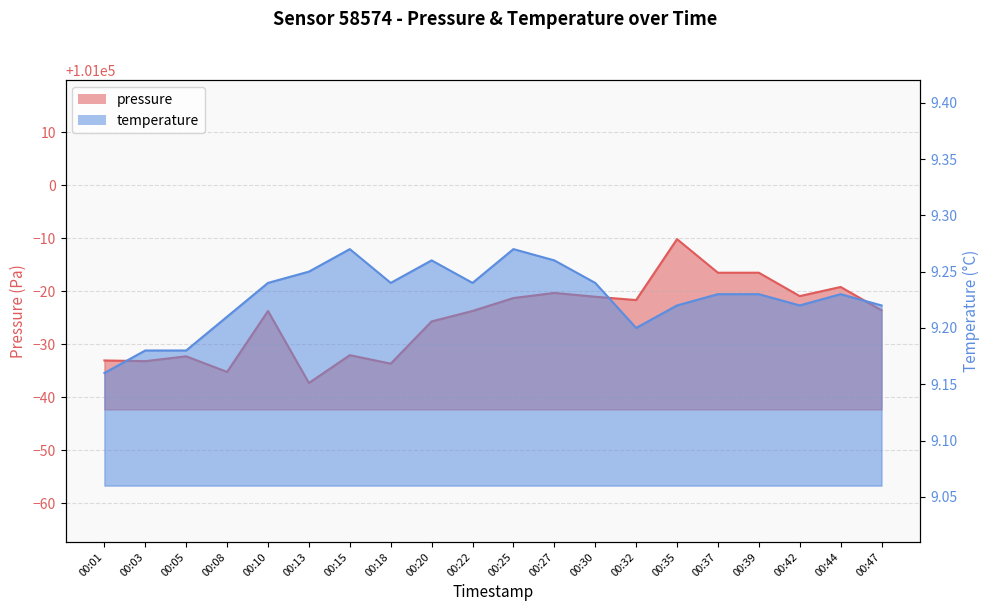

How many categories are shown in the chart?

20